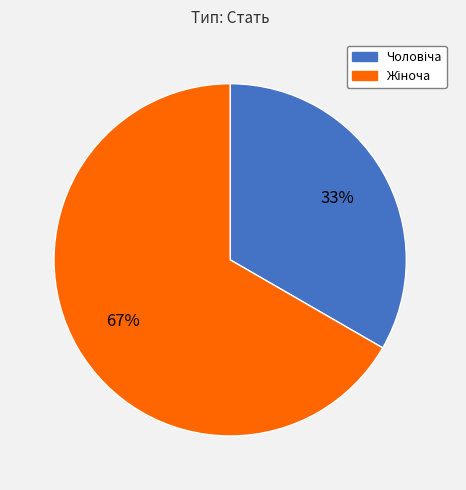

To the nearest percent, what is the average slice percentage?

50%